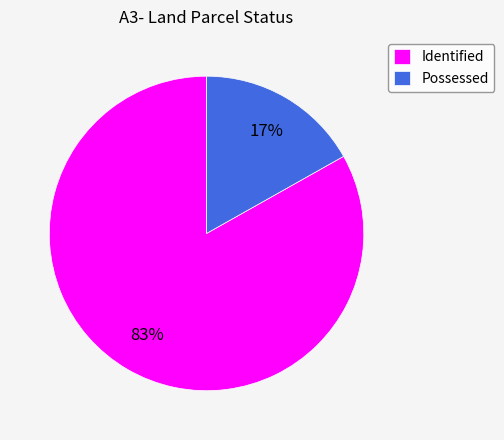

Is the sum of Possessed and Identified greater than half?

Yes